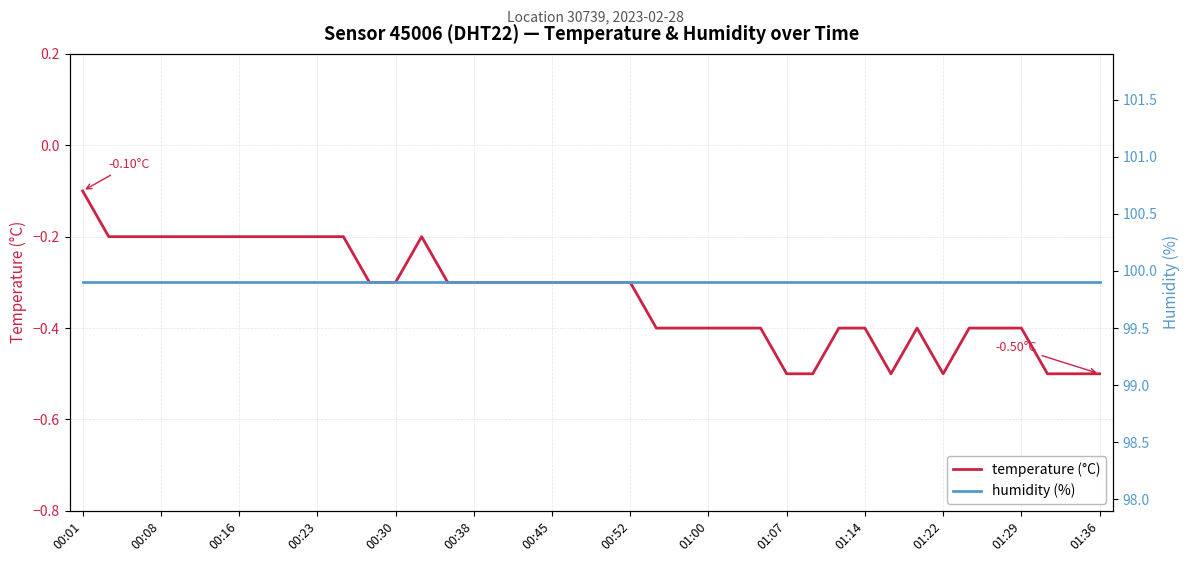

What is the approximate value of temperature (°C) at 00:08?

-0.2